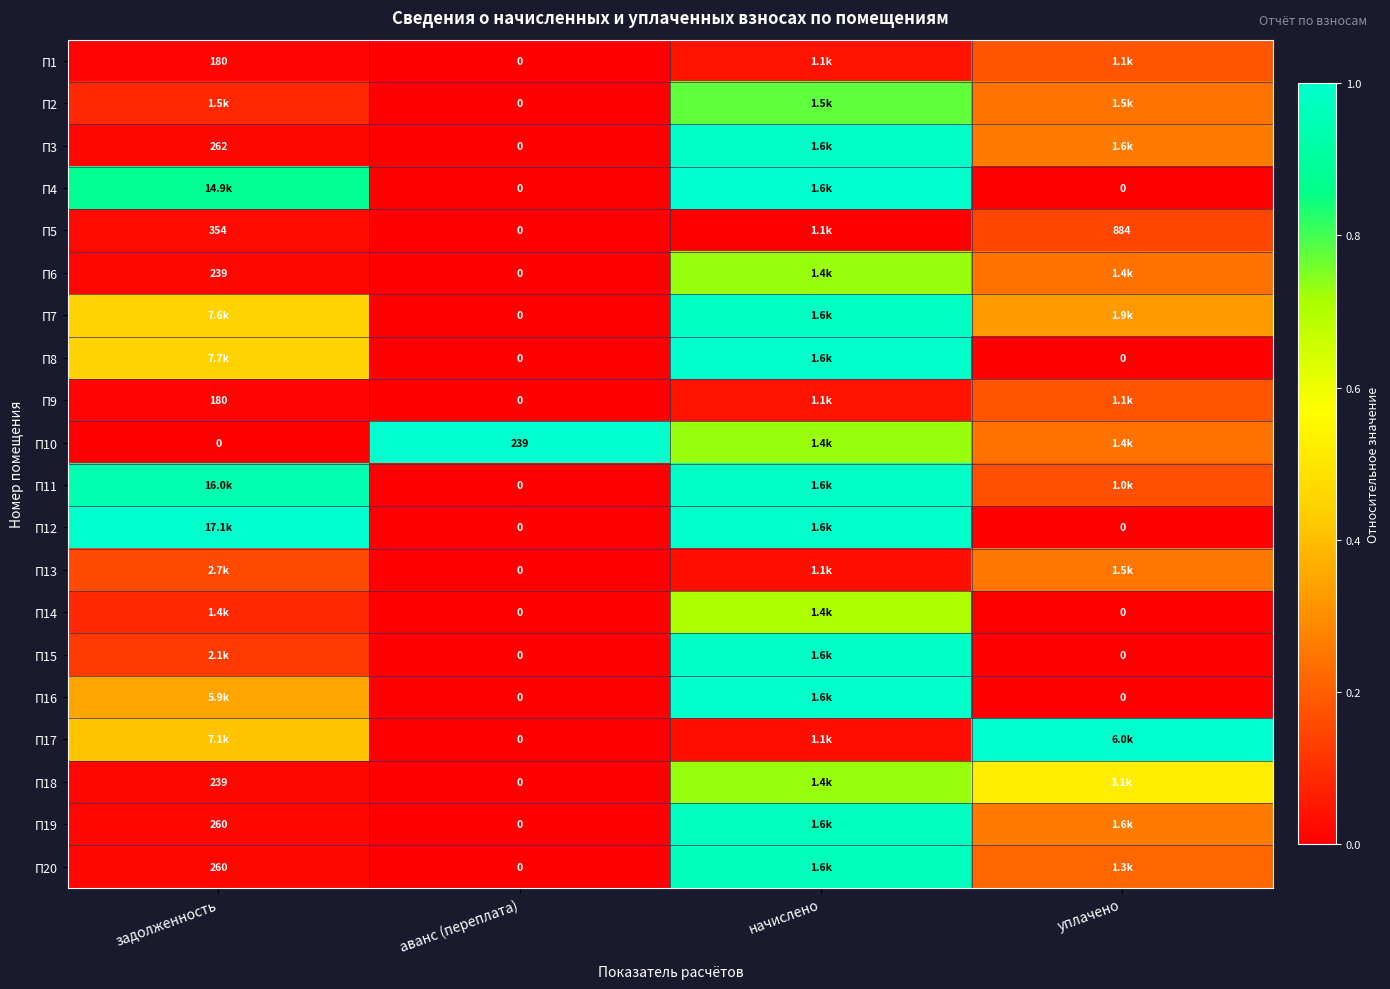

The П15 series shows 1.4 at начислено. True or false?

False